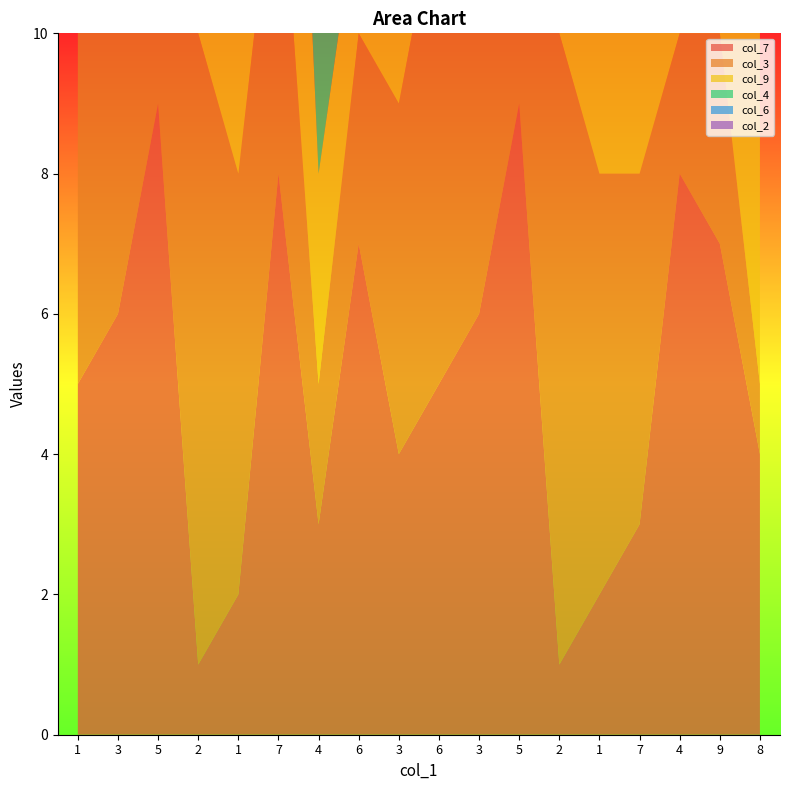

Reading left to right, list all the values displayed in this chart.

col_7: 1=5	3=6	5=9	2=1	1=2	7=8	4=3	6=7	3=4	6=5	3=6	5=9	2=1	1=2	7=3	4=8	9=7	8=4
col_3: 1=7	3=4	5=8	2=9	1=6	7=5	4=2	6=3	3=5	6=7	3=4	5=8	2=9	1=6	7=5	4=2	9=3	8=1
col_9: 1=6	3=1	5=7	2=5	1=4	7=8	4=3	6=2	3=9	6=3	3=1	5=7	2=6	1=5	7=4	4=8	9=2	8=9
col_4: 1=7	3=5	5=6	2=8	1=4	7=9	4=2	6=3	3=1	6=4	3=7	5=6	2=5	1=8	7=9	4=2	9=1	8=3
col_6: 1=9	3=8	5=7	2=4	1=1	7=6	4=5	6=3	3=2	6=9	3=8	5=7	2=4	1=1	7=6	4=5	9=3	8=2
col_2: 1=1	3=9	5=2	2=8	1=4	7=3	4=5	6=6	3=7	6=1	3=9	5=2	2=8	1=4	7=3	4=5	9=6	8=7